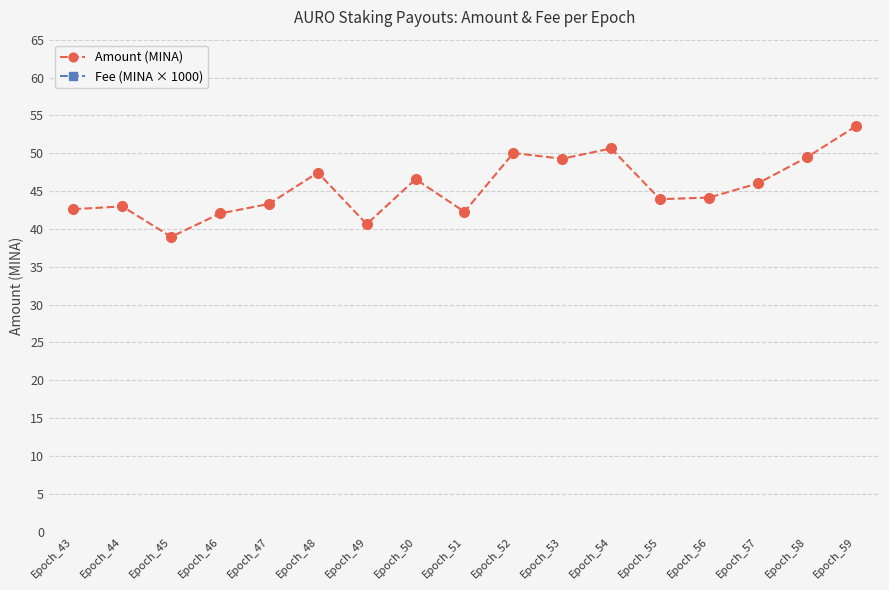

Count the number of data series in this chart.

2